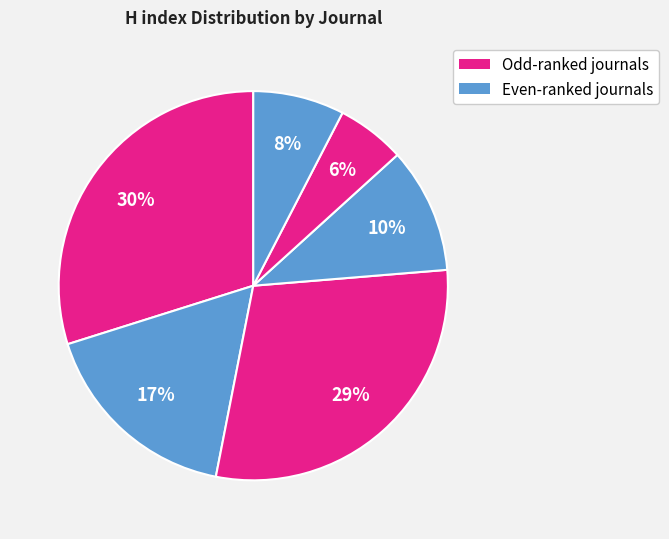

How many segments does this pie chart have?

6